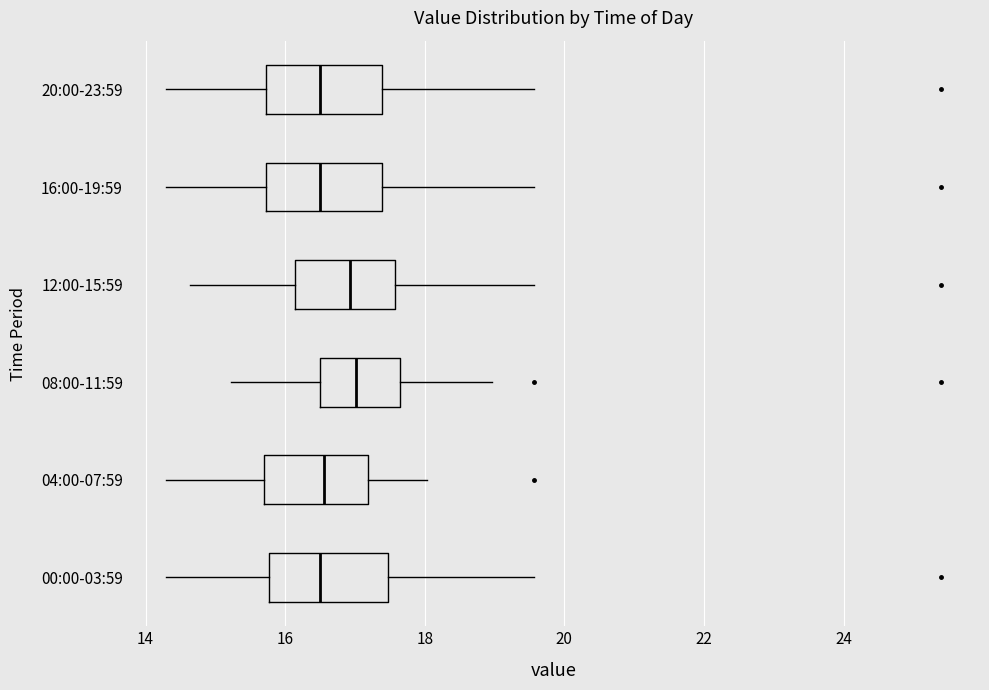

Where is the right edge of the box for 08:00-11:59 on the x-axis? The values are not printed on the chart, so give them approximately, as read against the axis.

17.6